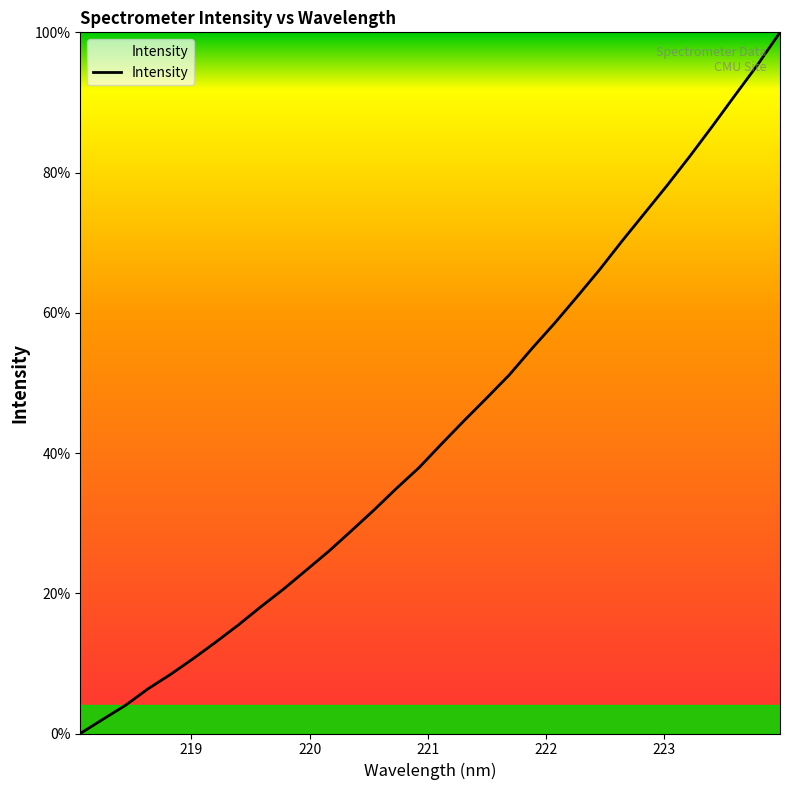

What is the maximum value shown in the chart?

100.0